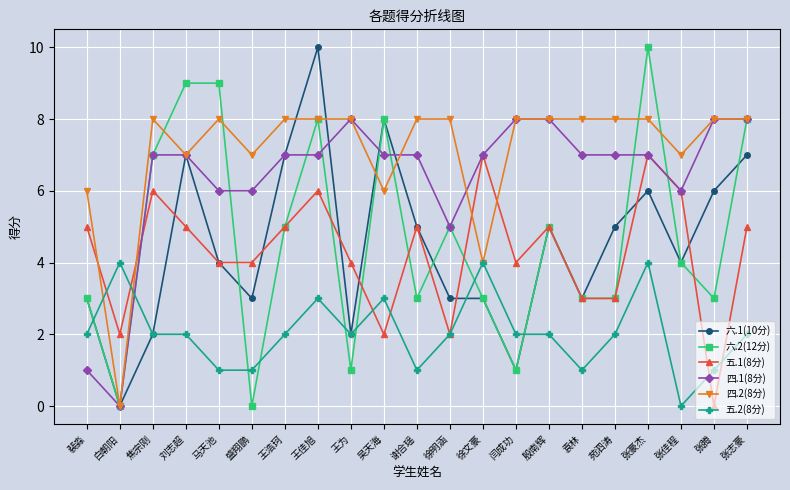

Between 吴天海 and 张豪杰, which series saw the biggest shift?

五.1(8分)